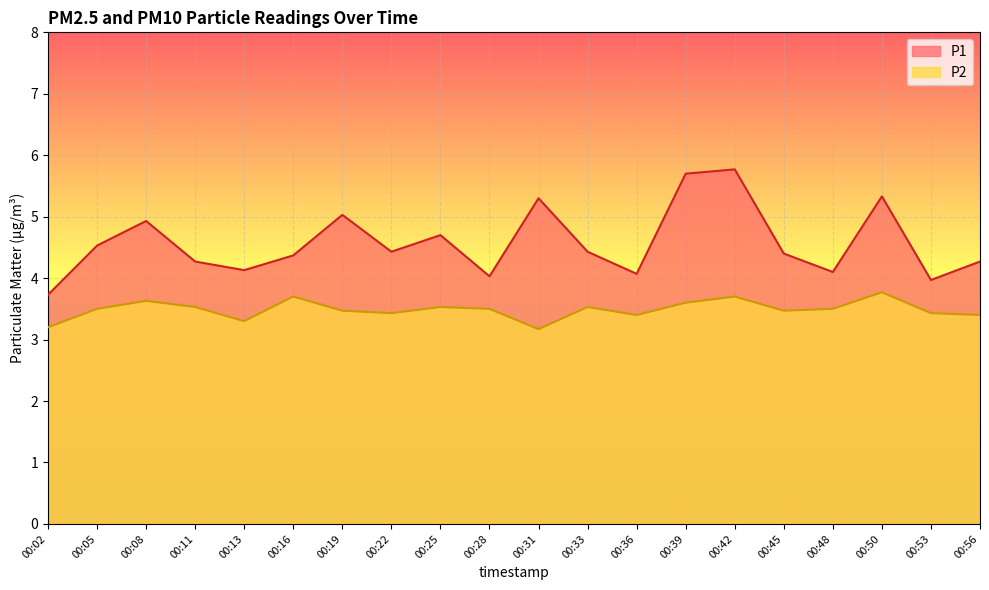

True or false: P2 and P1 intersect in this chart.

False